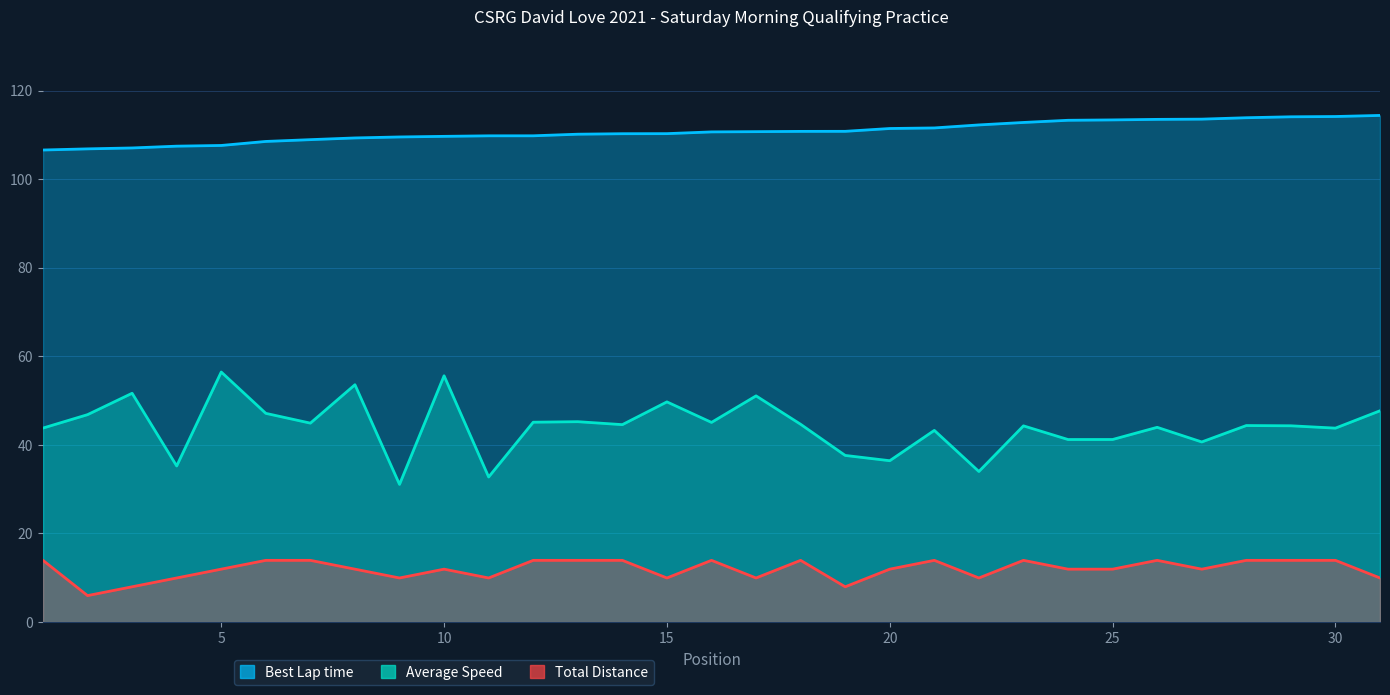

At which category does Total Distance reach its first local valley?

2